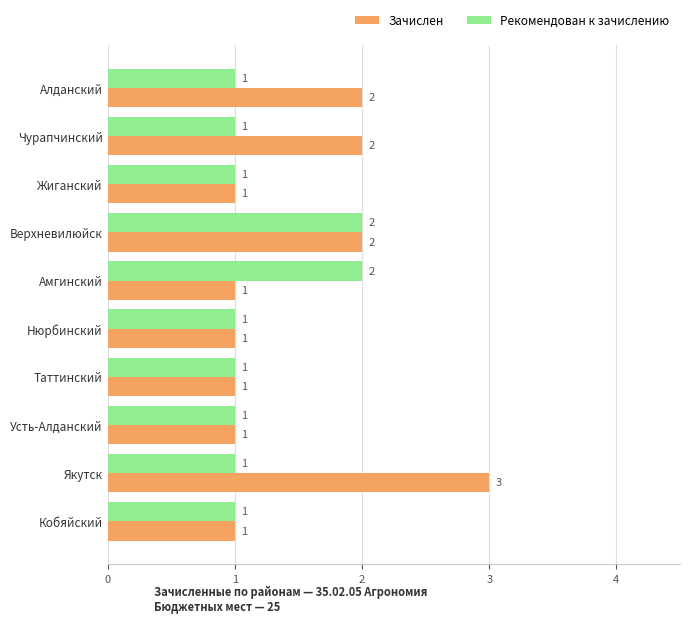

True or false: Рекомендован к зачислению has a value of 1 at Верхневилюйск.

False